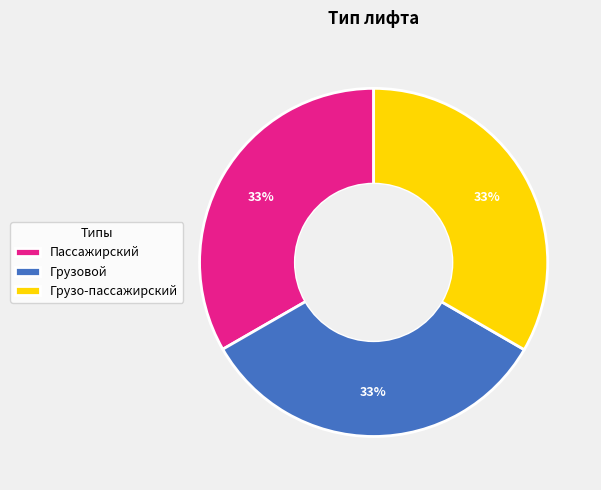

Is it true that Пассажирский is 33% of the pie?

True